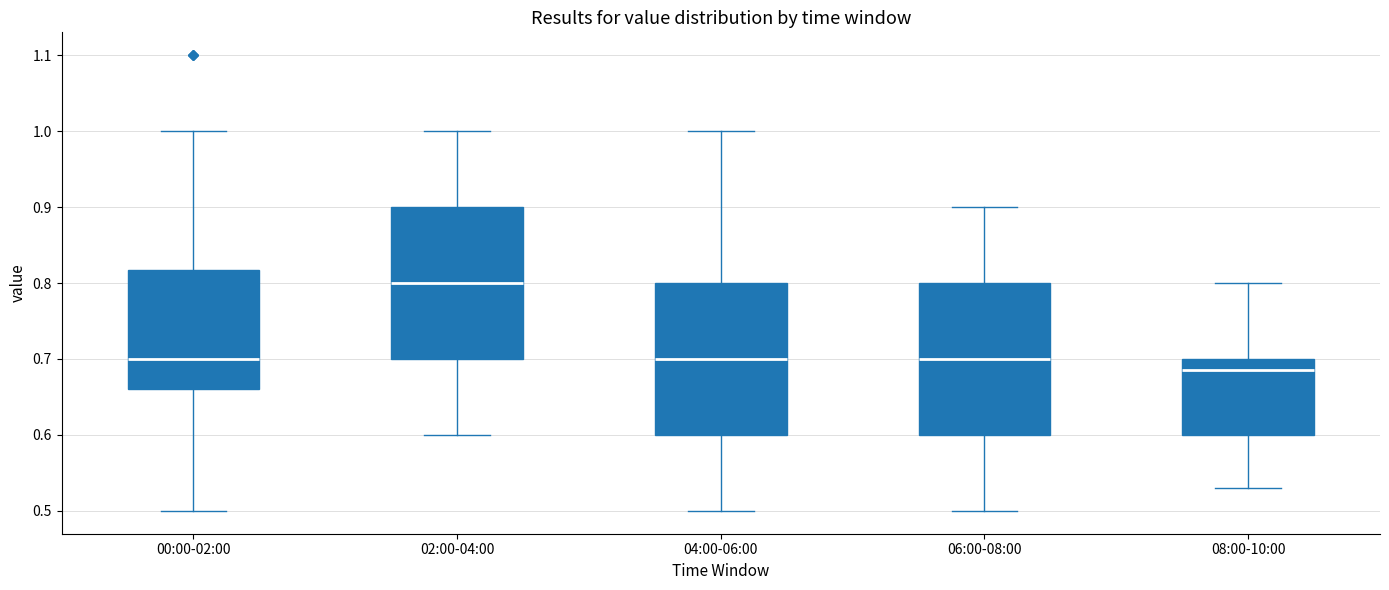

Which box has the lowest median line?

08:00-10:00